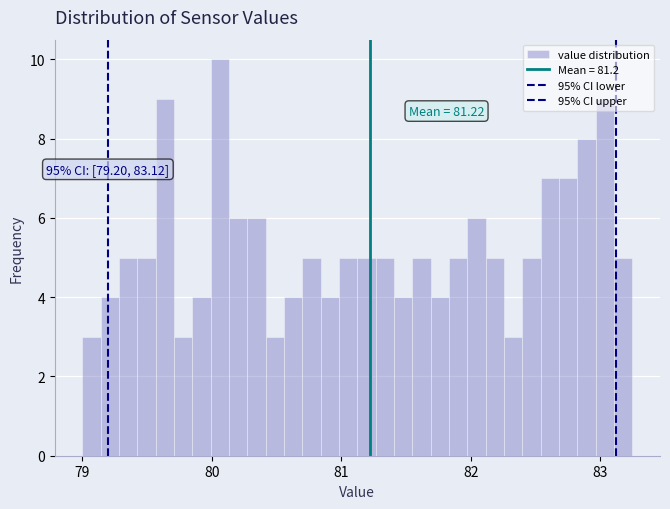

Read against the x-axis, roughly where is the centre of the tallest bar?

80.1